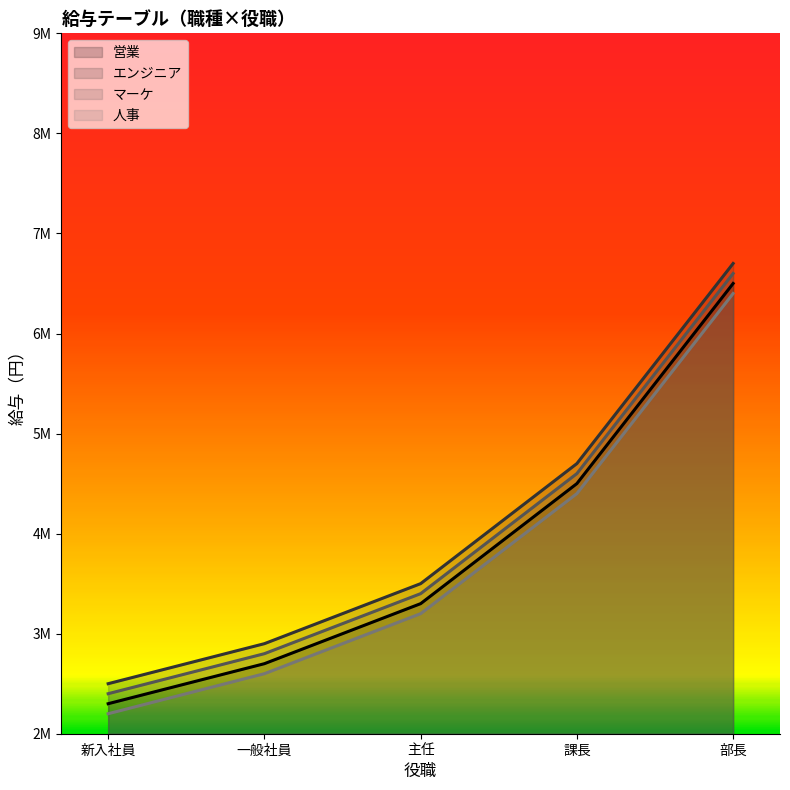

True or false: 人事 has more than 0 points higher than both neighbors.

False